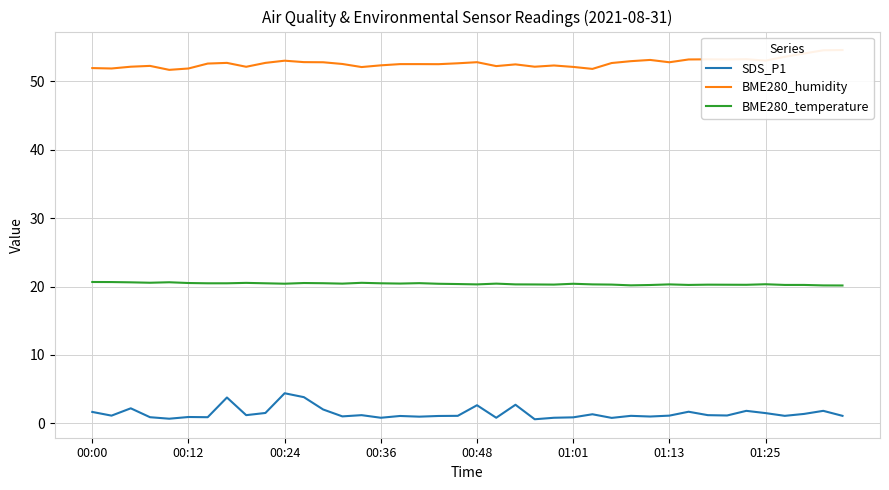

The value of BME280_humidity at 19 is 52.6. True or false?

True